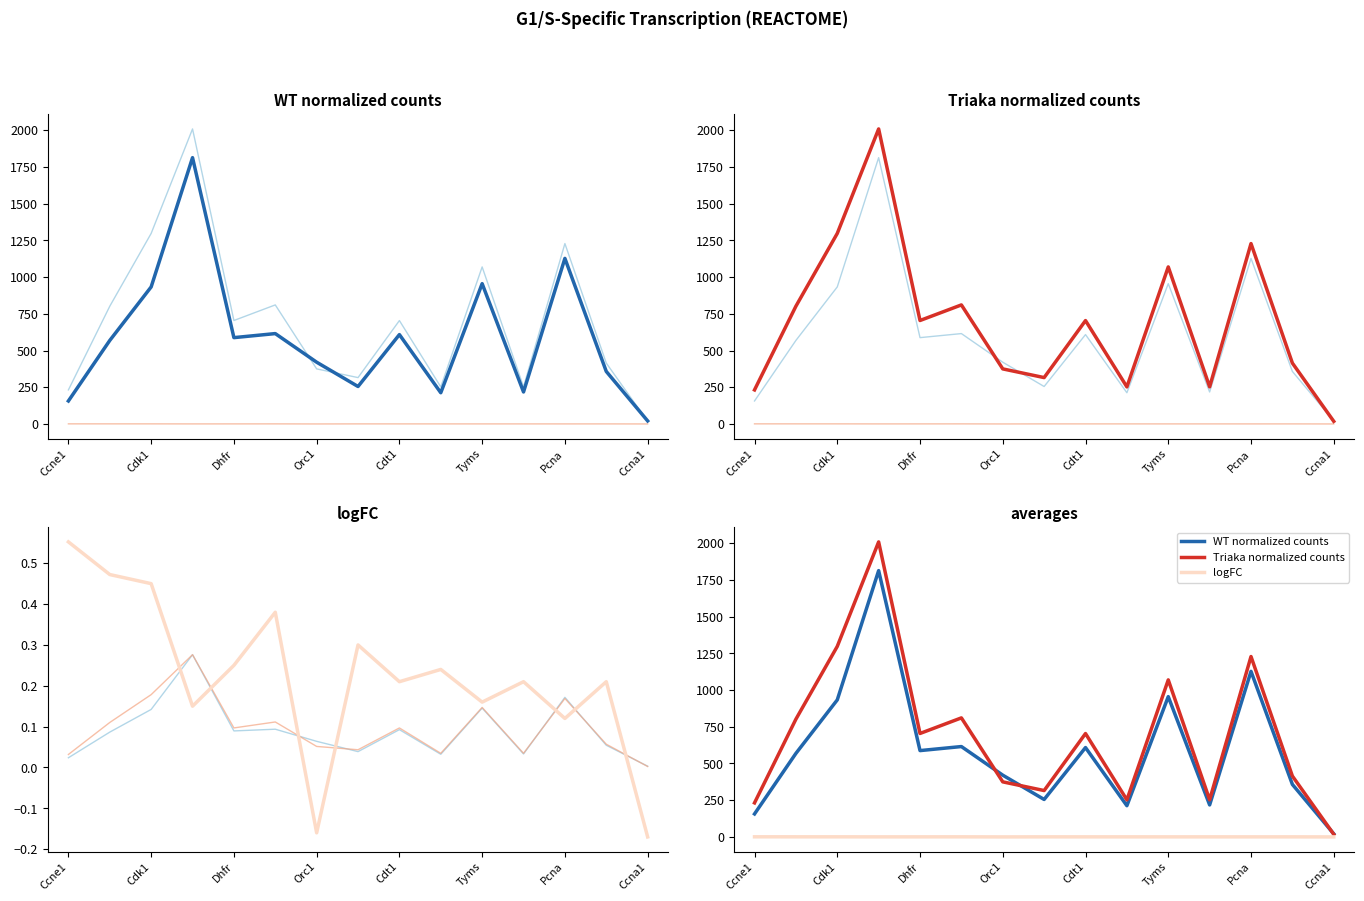

How many values in the Triaka normalized counts series are below 703?

7